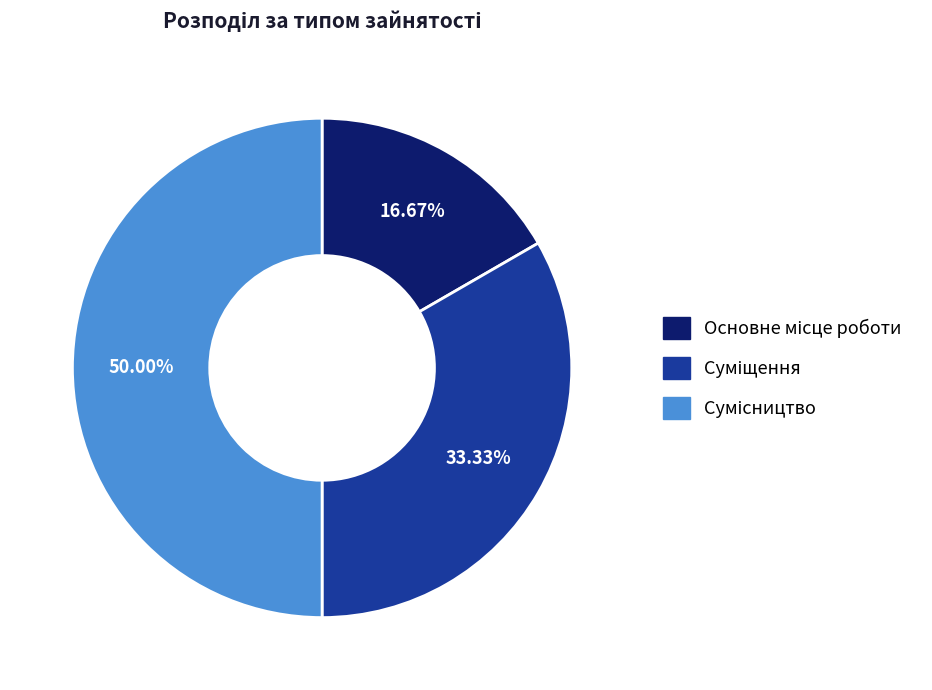

Is Суміщення the majority of the pie?

No